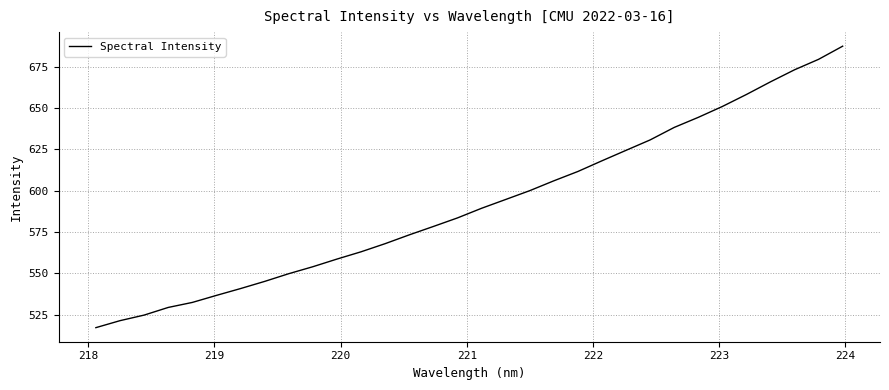

What is the difference between the maximum and minimum values?

170.3